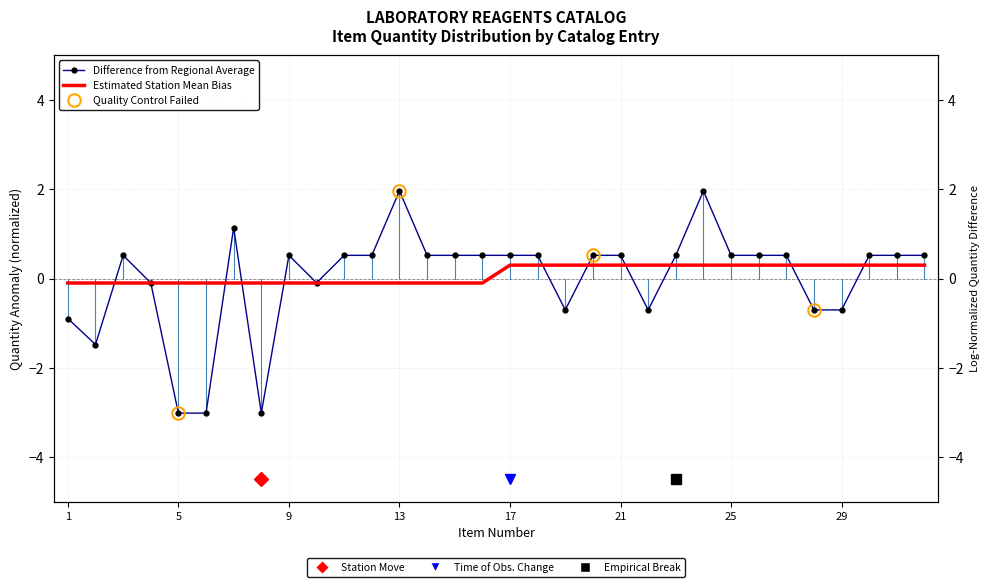

What is the sum of all Estimated Station Mean Bias values?

3.2